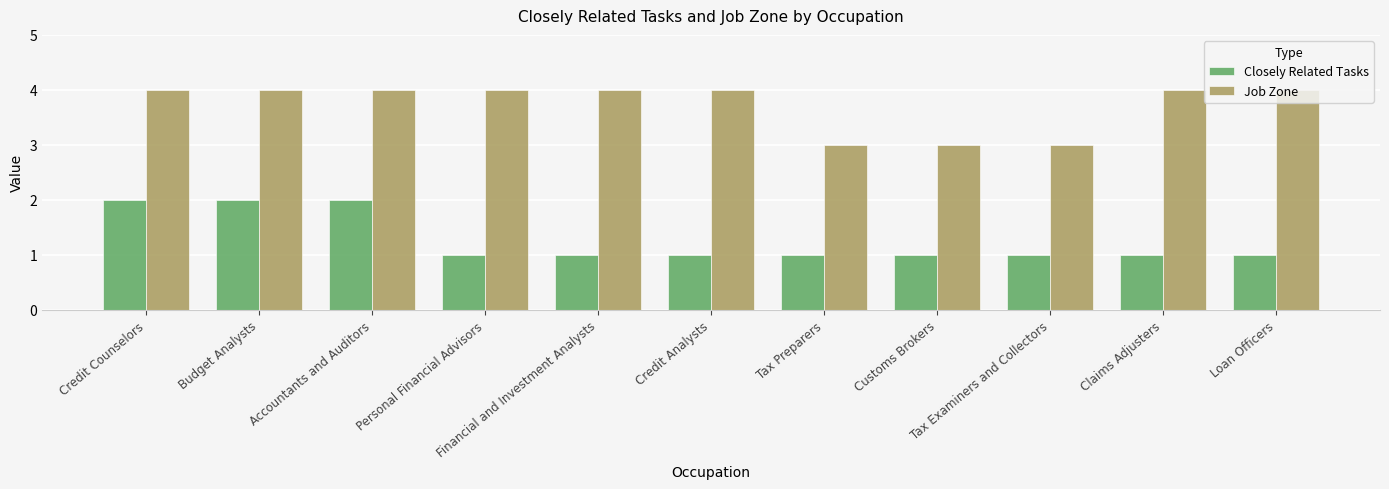

Does the chart contain any negative values?

No